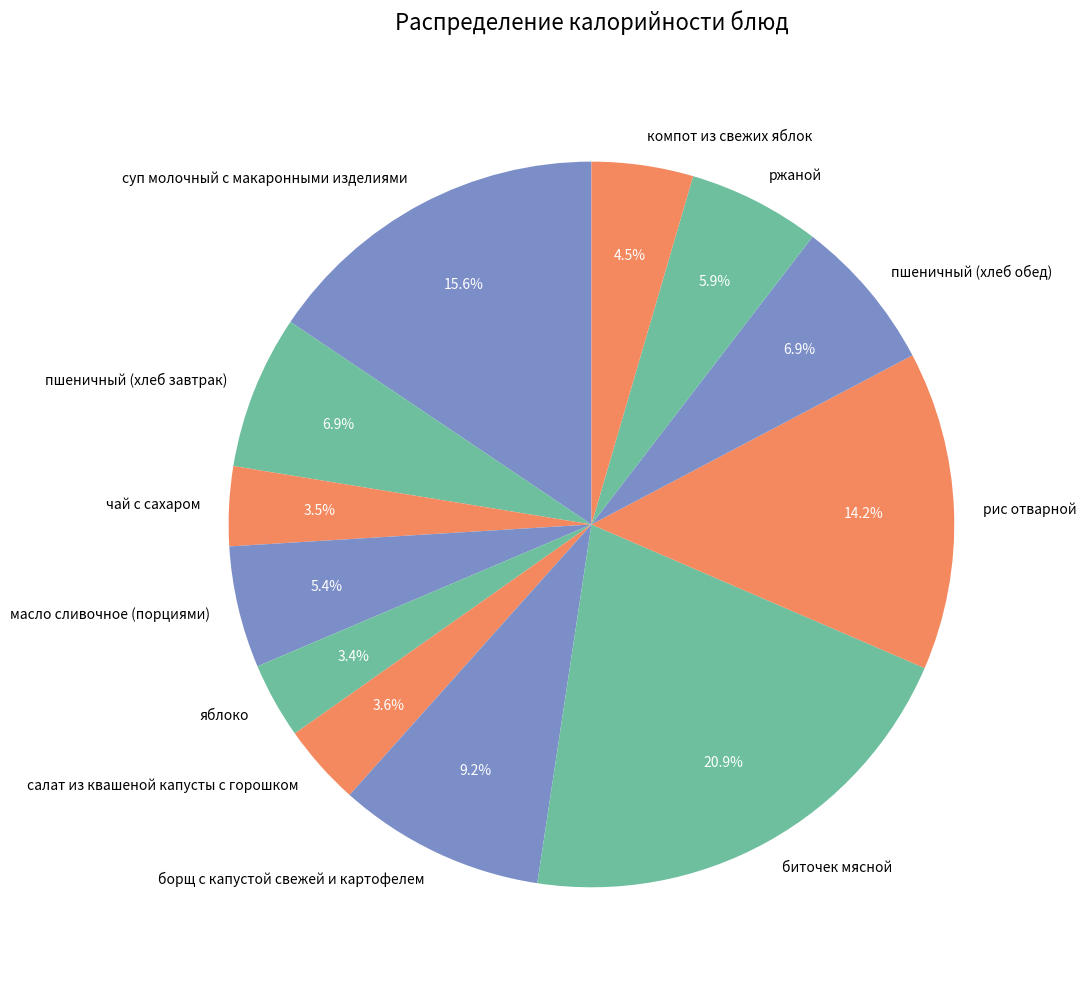

What percentage do компот из свежих яблок and суп молочный с макаронными изделиями together represent?

20.1%